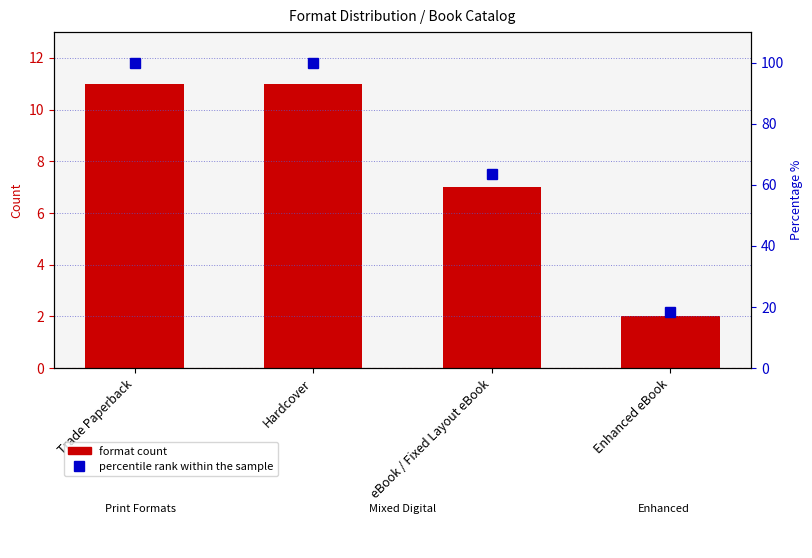

What is the approximate value of percentile rank within the sample at Hardcover?

100.0